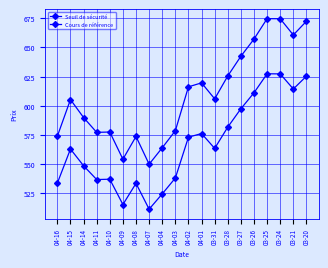

How many lines are shown in the chart?

2